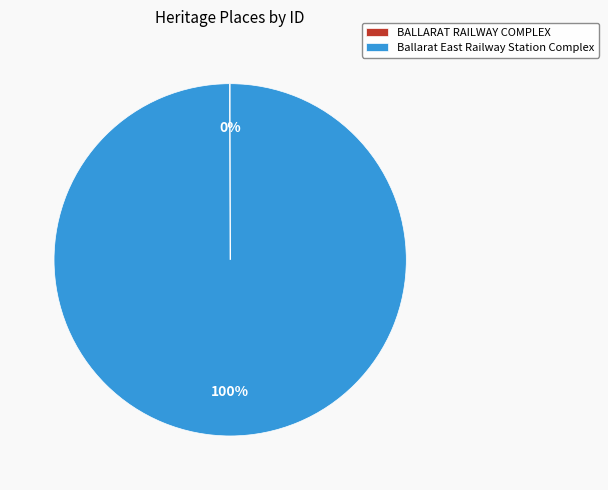

To the nearest percent, what is the average slice percentage?

50%